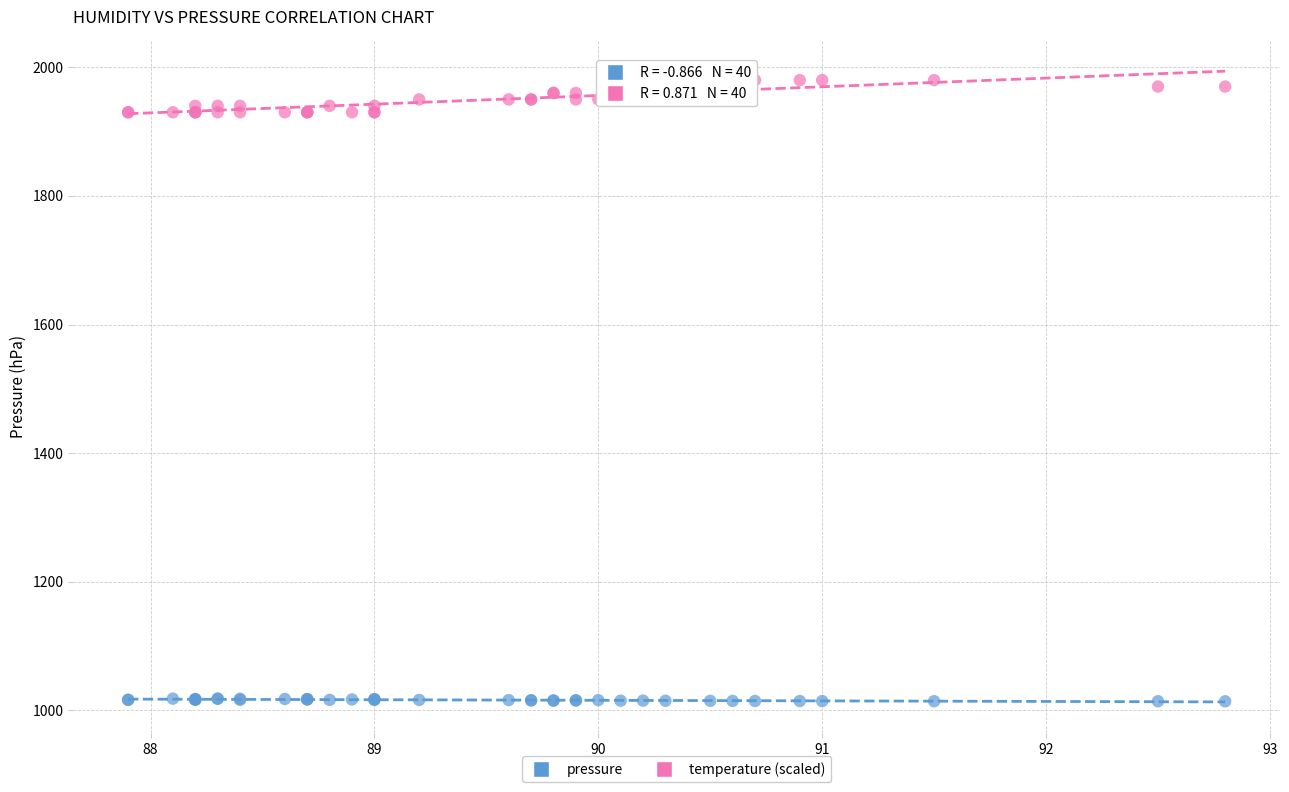

Which series has the widest spread of Y values?

temperature (scaled)